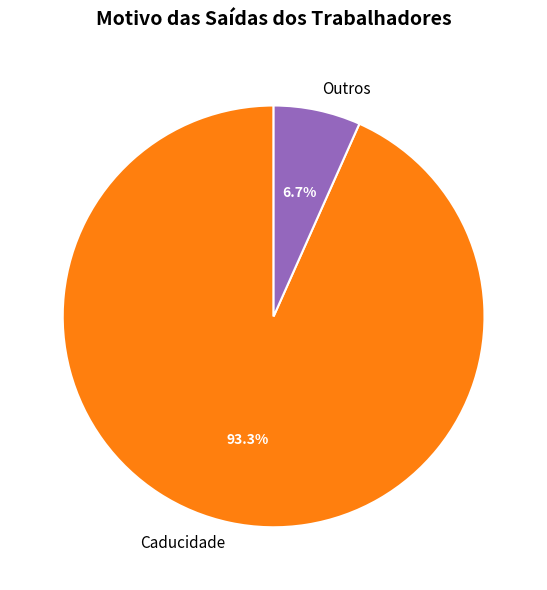

Which has a higher value, Outros or Caducidade?

Caducidade